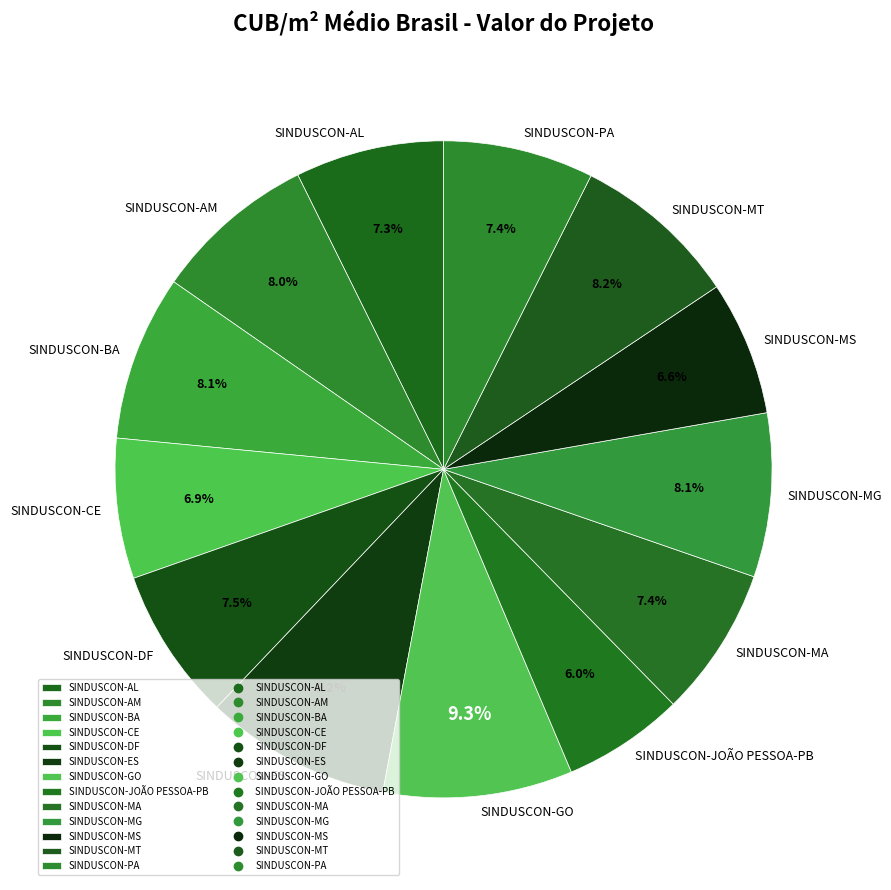

Is there any slice that represents more than half of the pie?

No